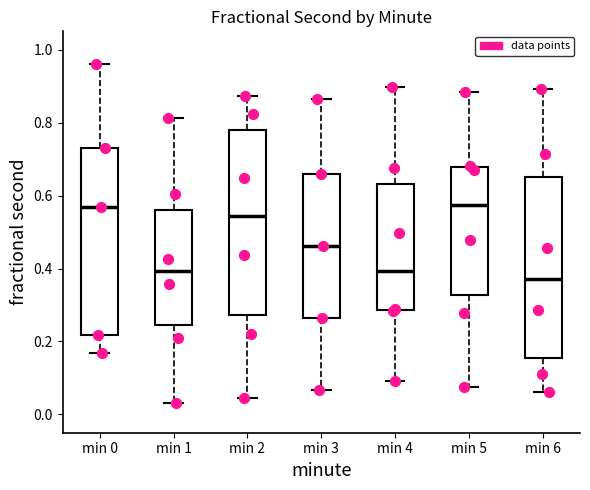

Where does the upper whisker of the box for min 0 end on the y-axis? The values are not printed on the chart, so give them approximately, as read against the axis.

0.96